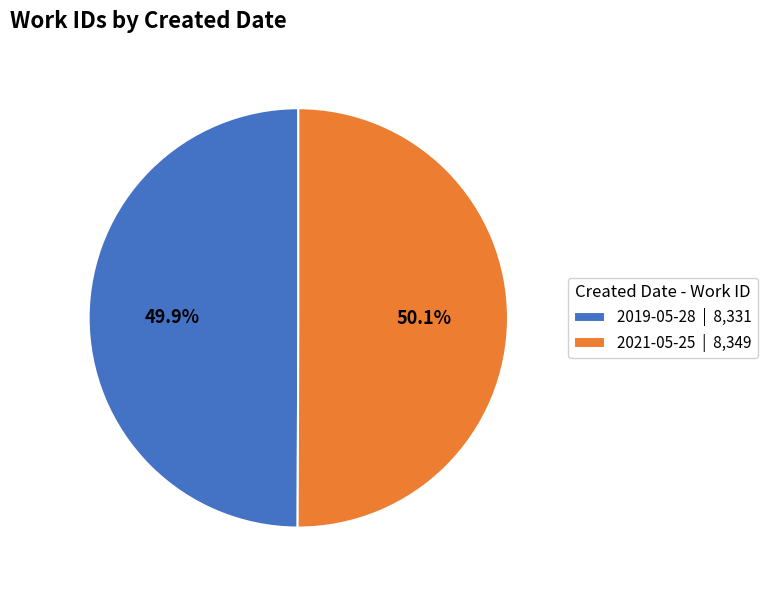

Is there any slice that represents more than half of the pie?

Yes